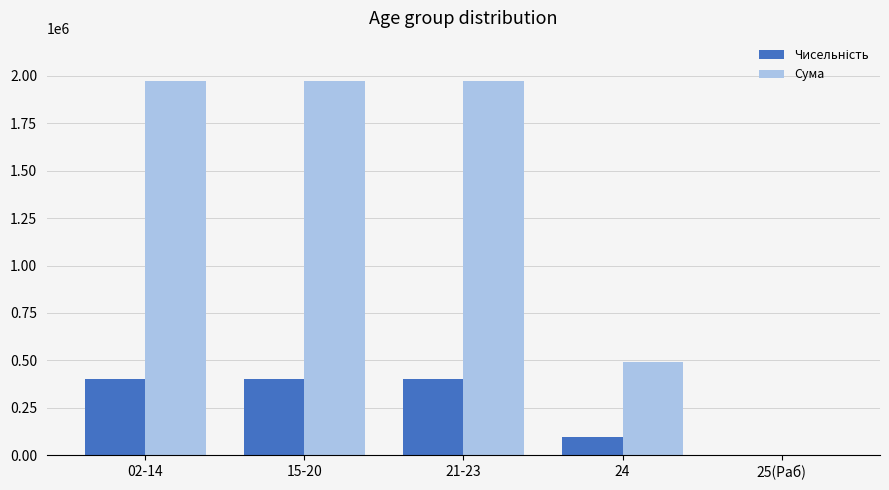

The value of Сума at 02-14 is 608051.9. True or false?

False